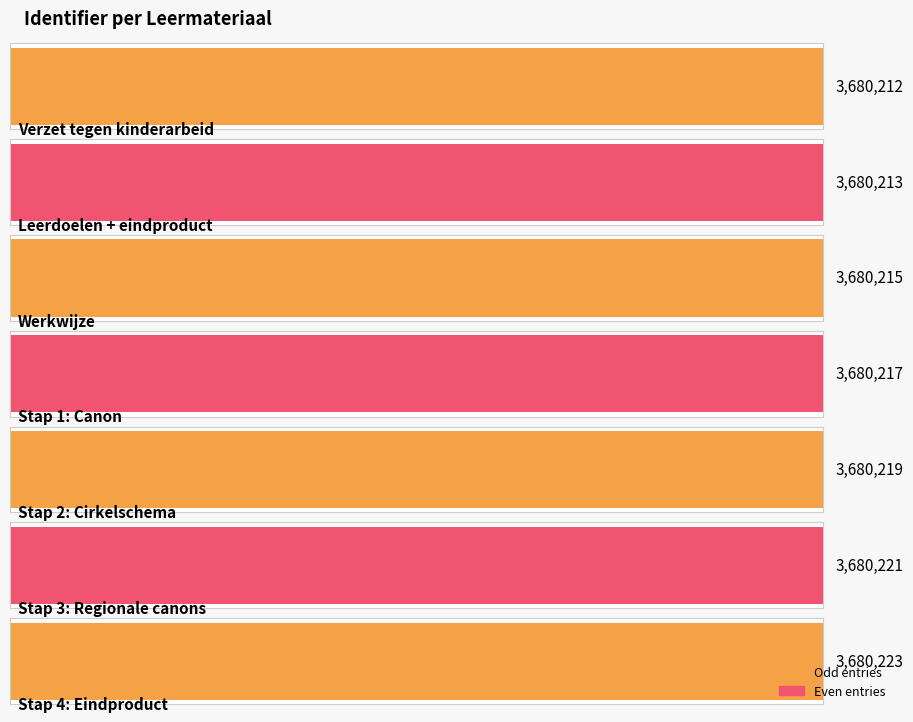

What is the label of the 5th bar from the right?

Werkwijze